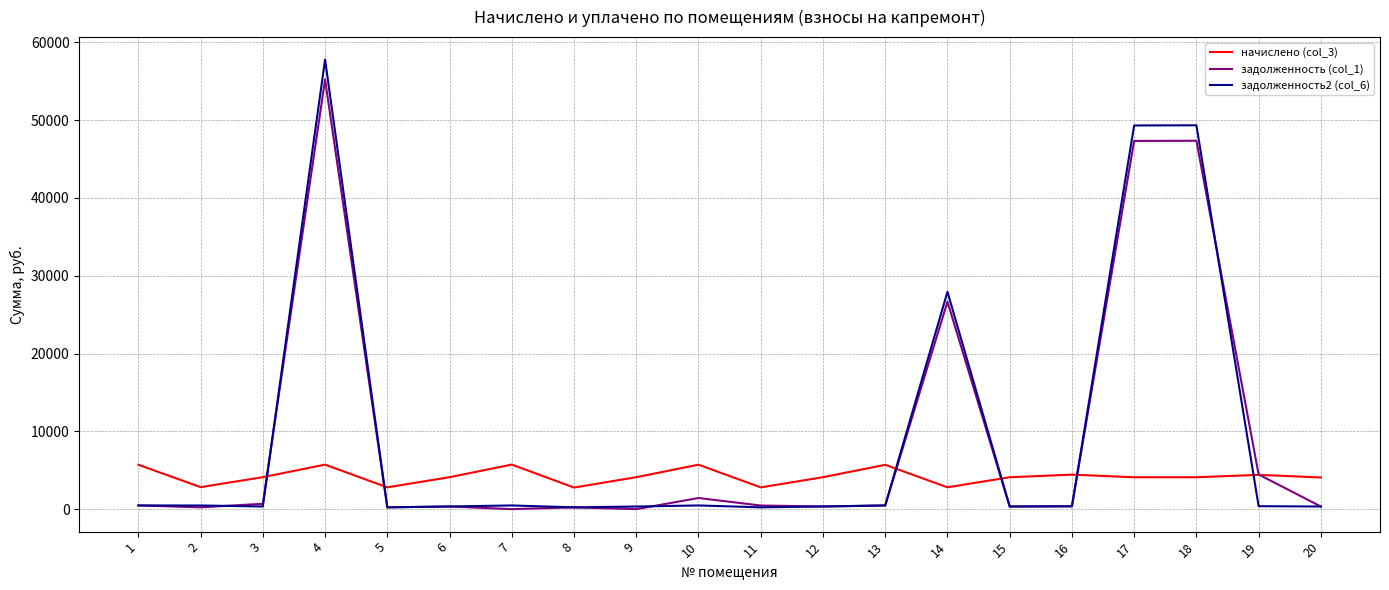

List the series in order of their peak value, lowest first.

начислено (col_3), задолженность (col_1), задолженность2 (col_6)